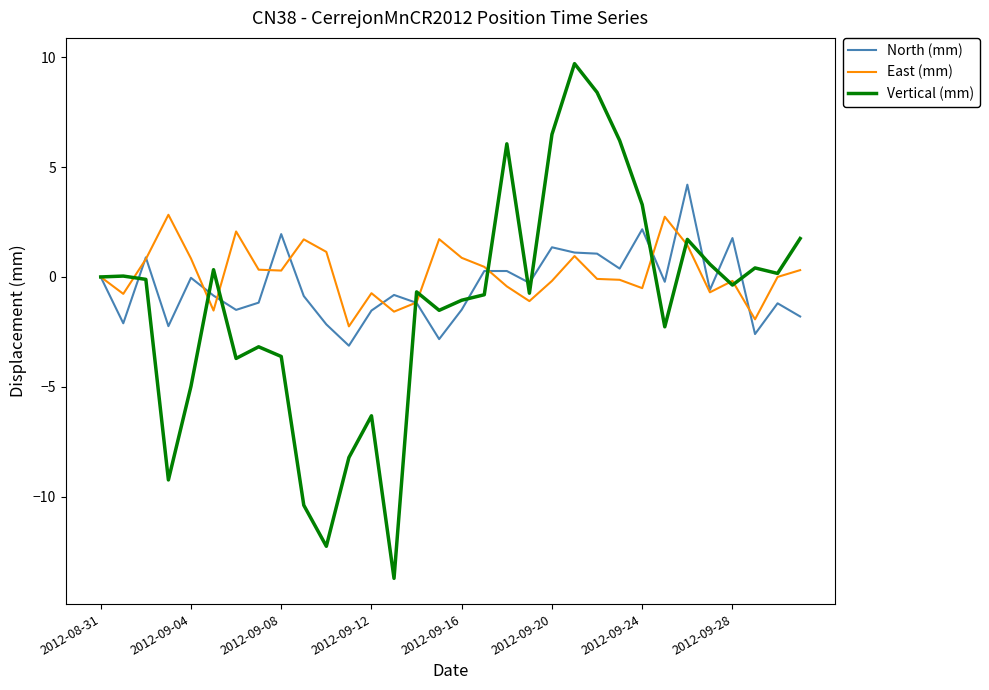

Rank the series by their maximum value, from highest to lowest.

Vertical (mm), North (mm), East (mm)